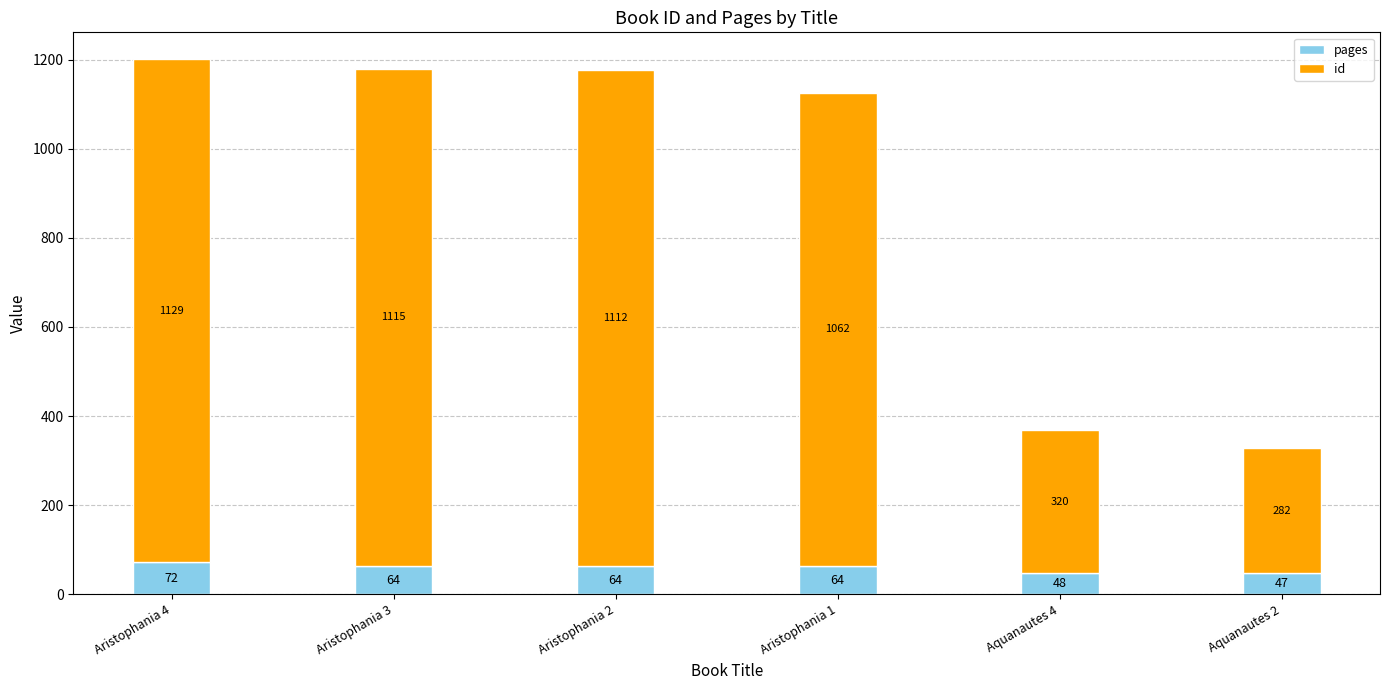

How many data points in pages are less than 64?

2